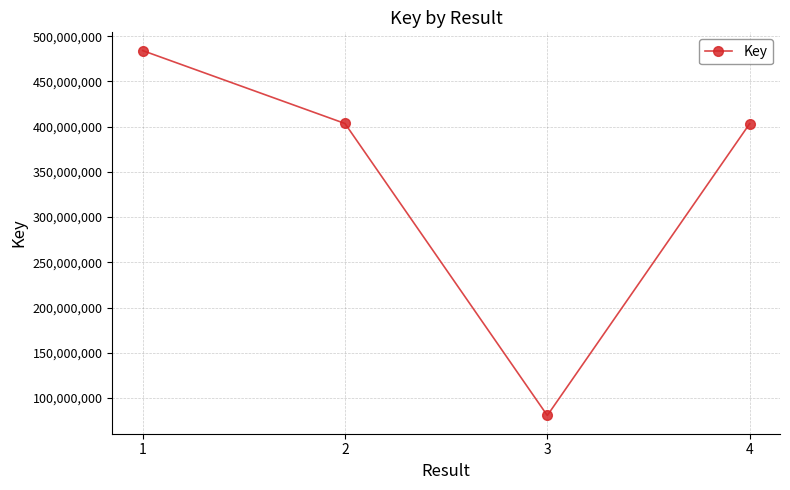

True or false: the data shows 403227663 at 4.

True